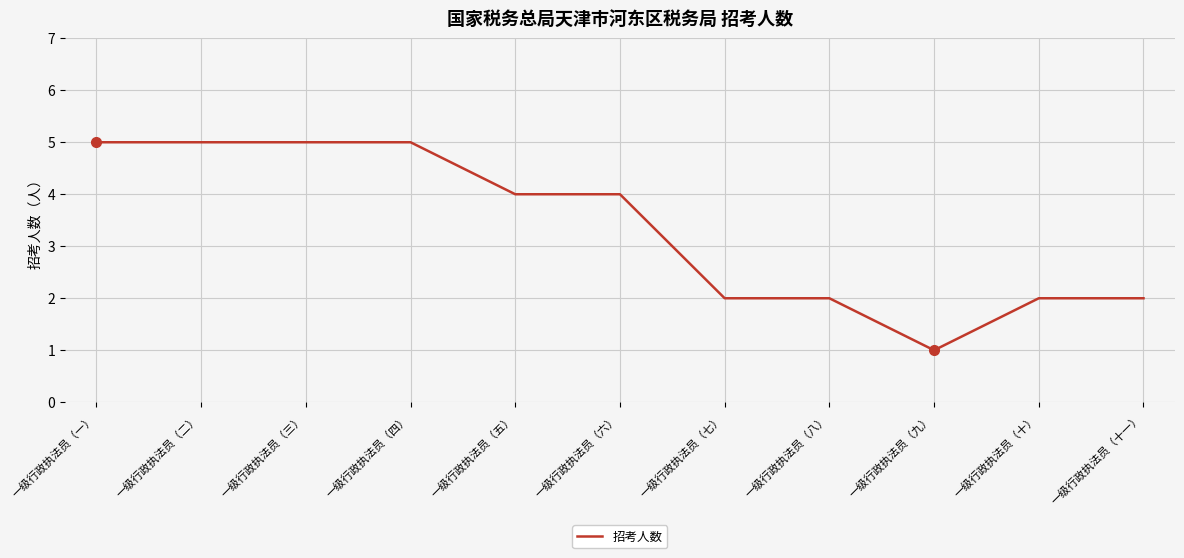

What position from the left is 一级行政执法员（七）?

7